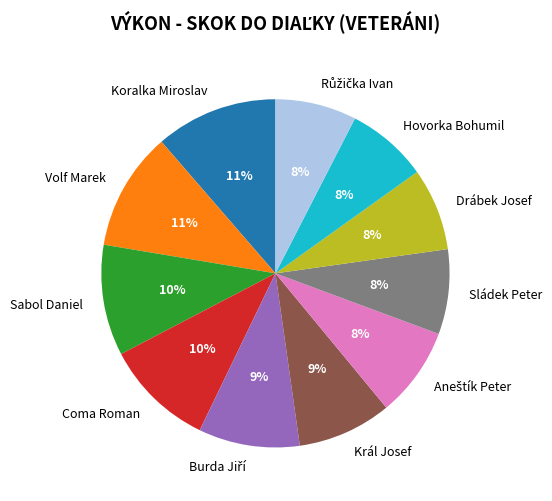

To the nearest percent, what percentage of the pie is Sládek Peter?

8%